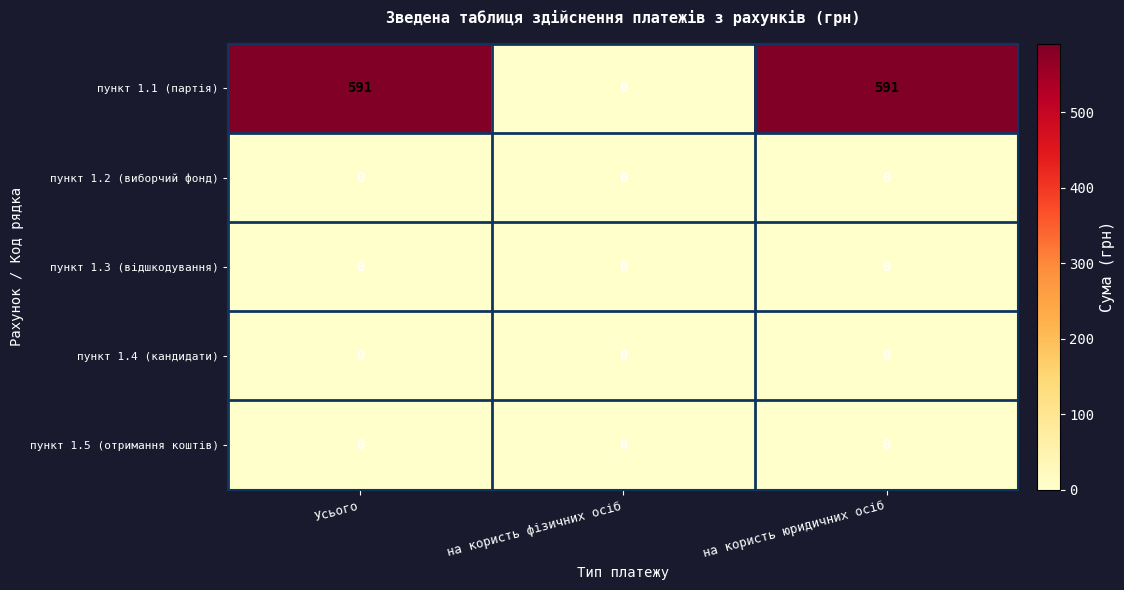

Which series has the largest total across all categories?

пункт 1.1 (партія)